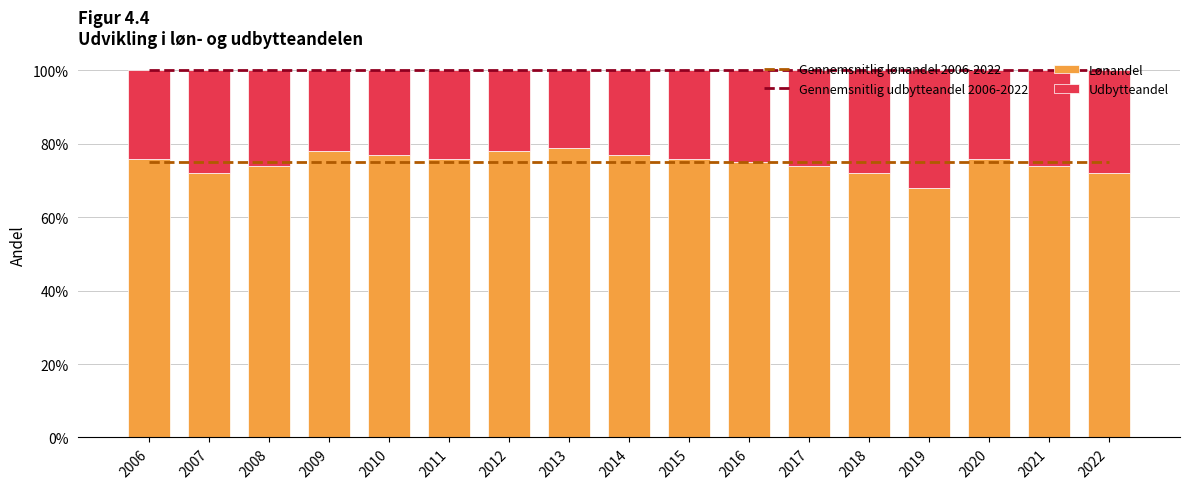

Which series has the widest spread of values?

Udbytteandel